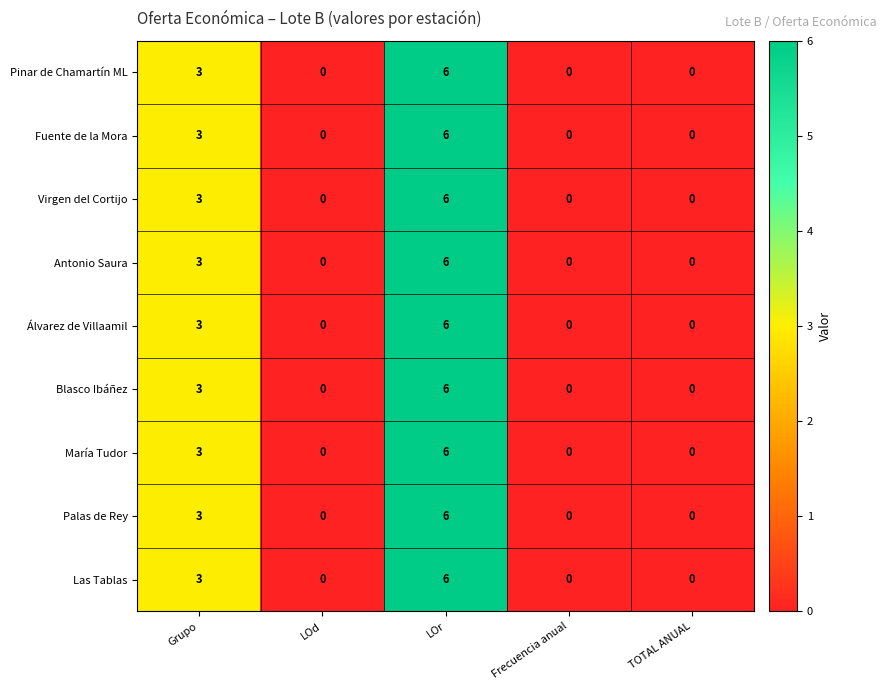

Where is Álvarez de Villaamil nearest to the value 3?

Grupo